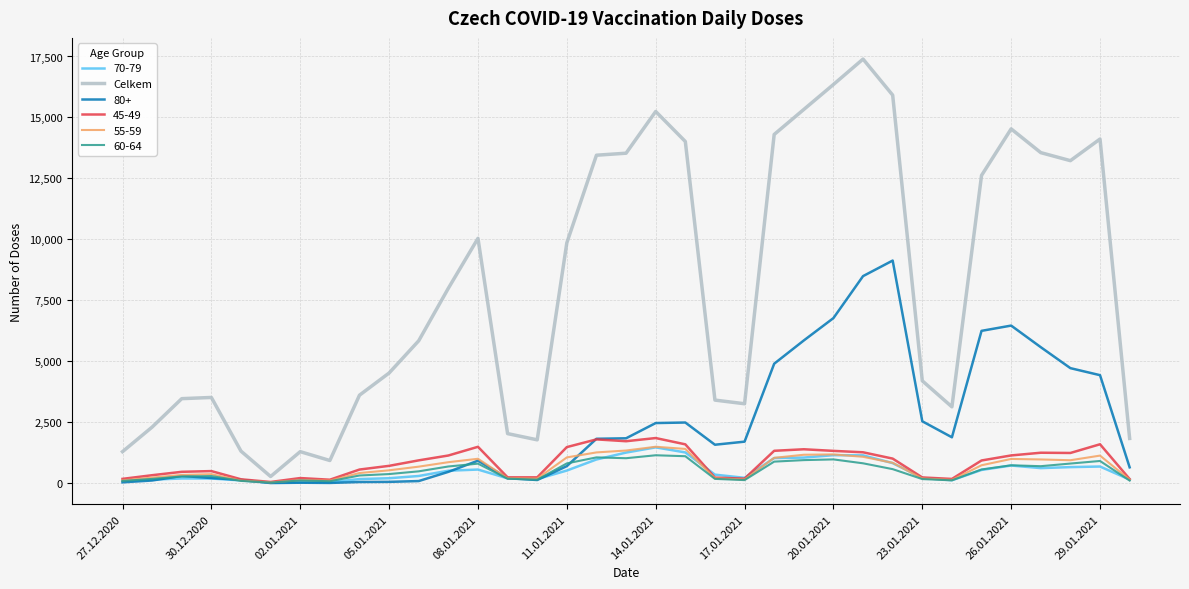

Which series has the largest total across all categories?

Celkem